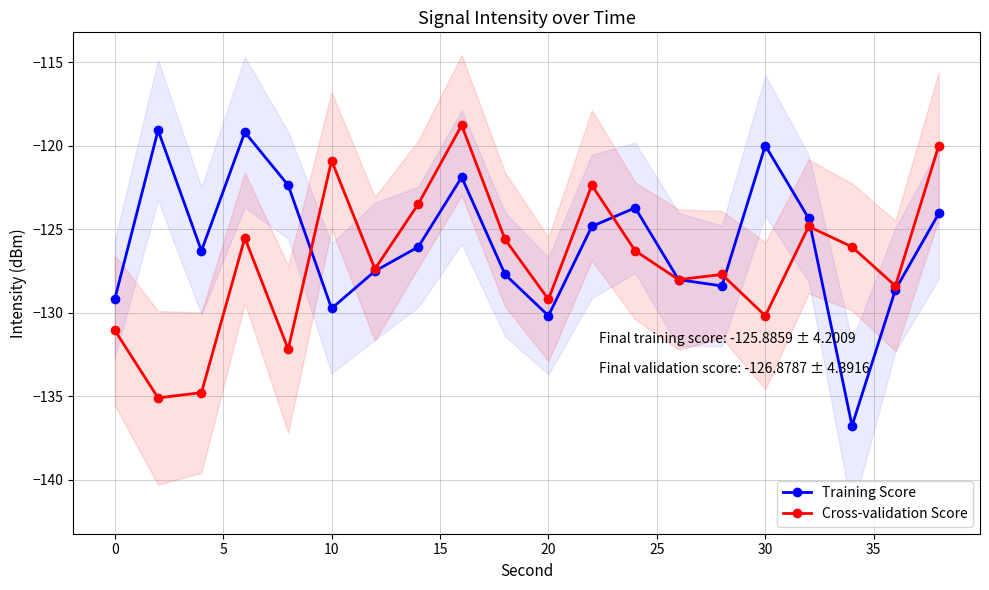

What is the lowest value of the Training Score series?

-136.8